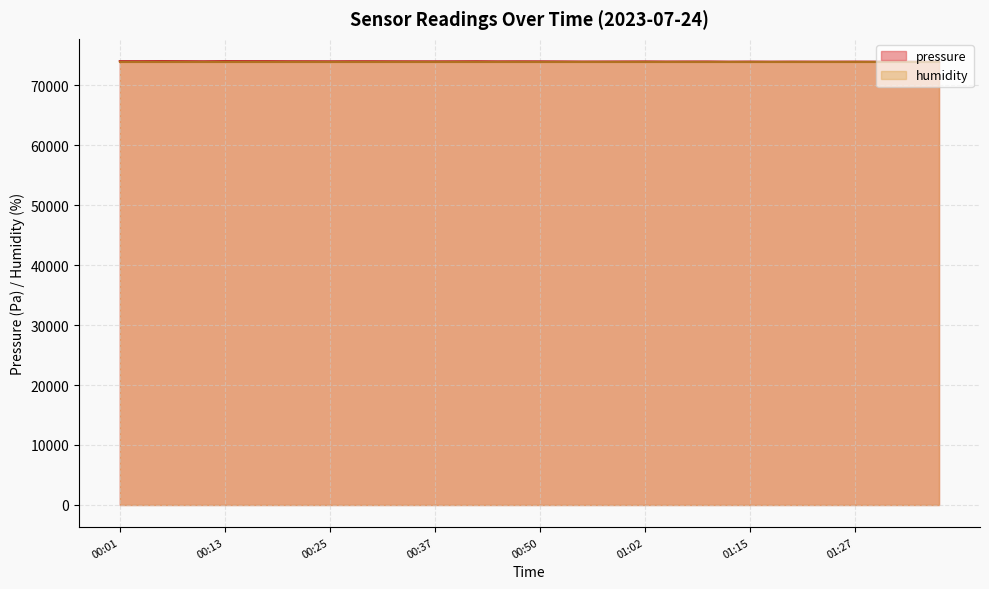

What is the label of the 33rd point from the right?

00:18